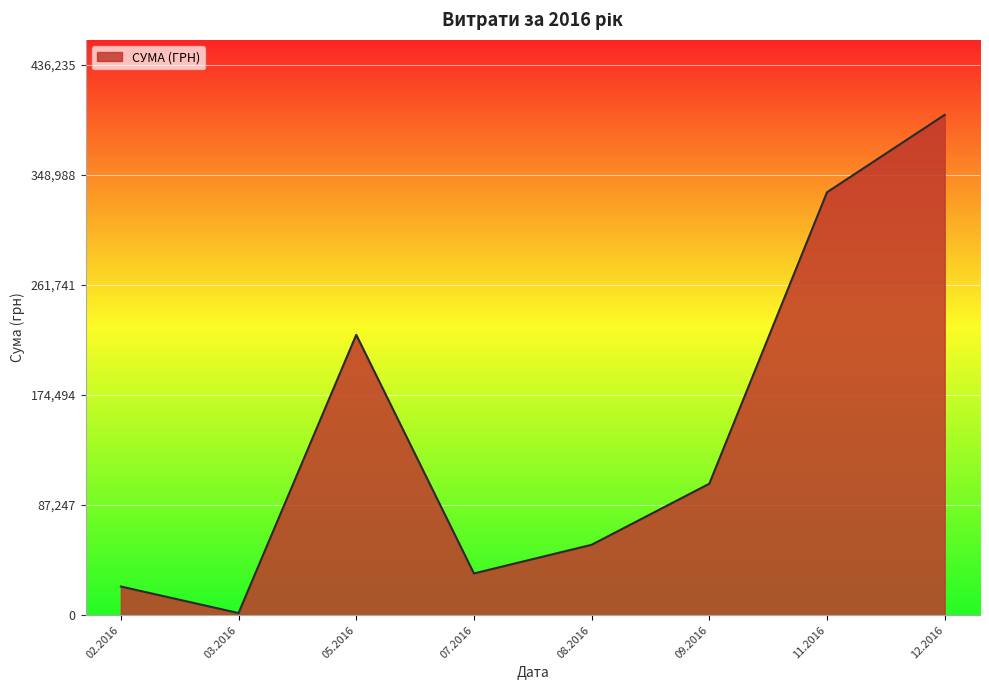

What is the difference between the maximum and minimum values?

394891.1